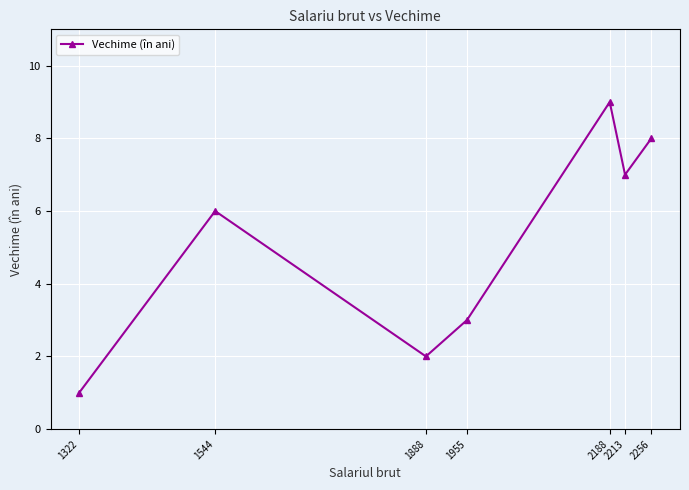

Count the values in the range 2 to 8.

5